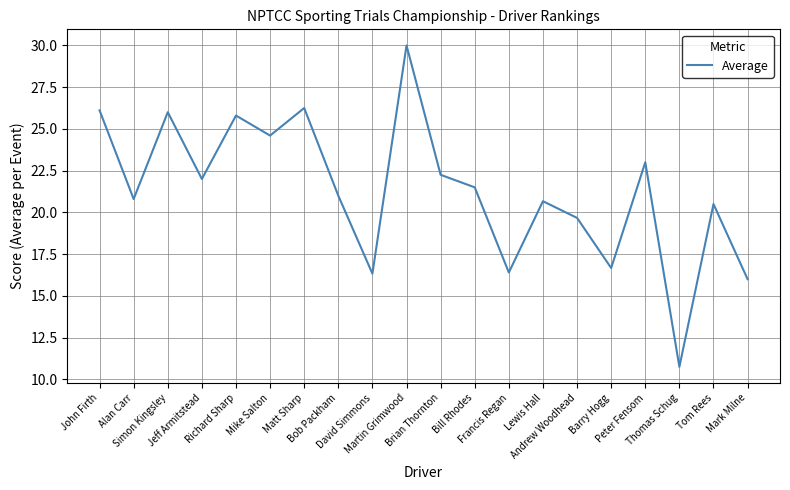

Where does the data first go above 21?

John Firth